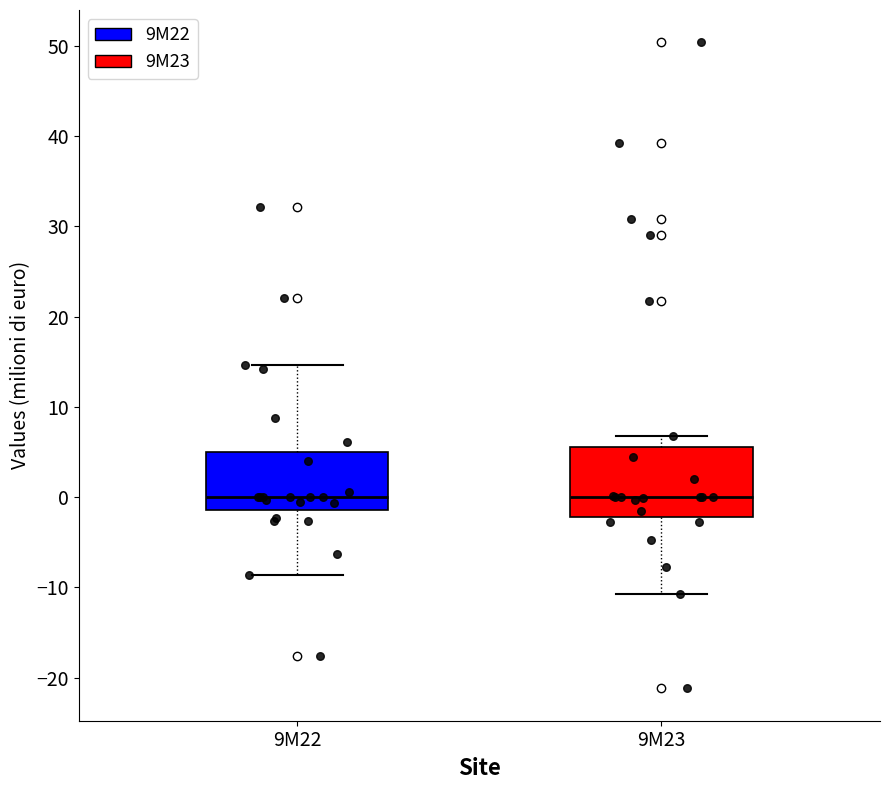

Where is the lower edge of the box for 9M22 on the y-axis? The values are not printed on the chart, so give them approximately, as read against the axis.

-1